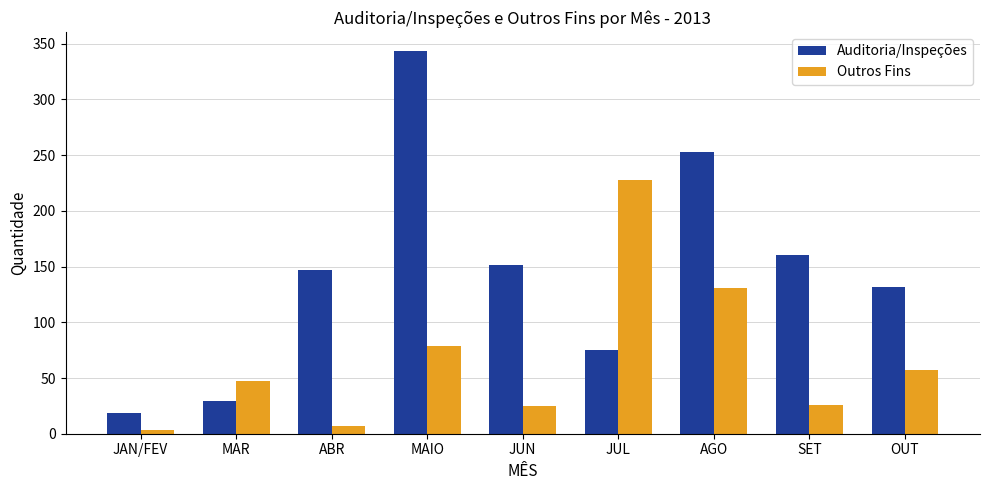

What is the difference between the Auditoria/Inspeções values at ABR and MAIO?

197.0